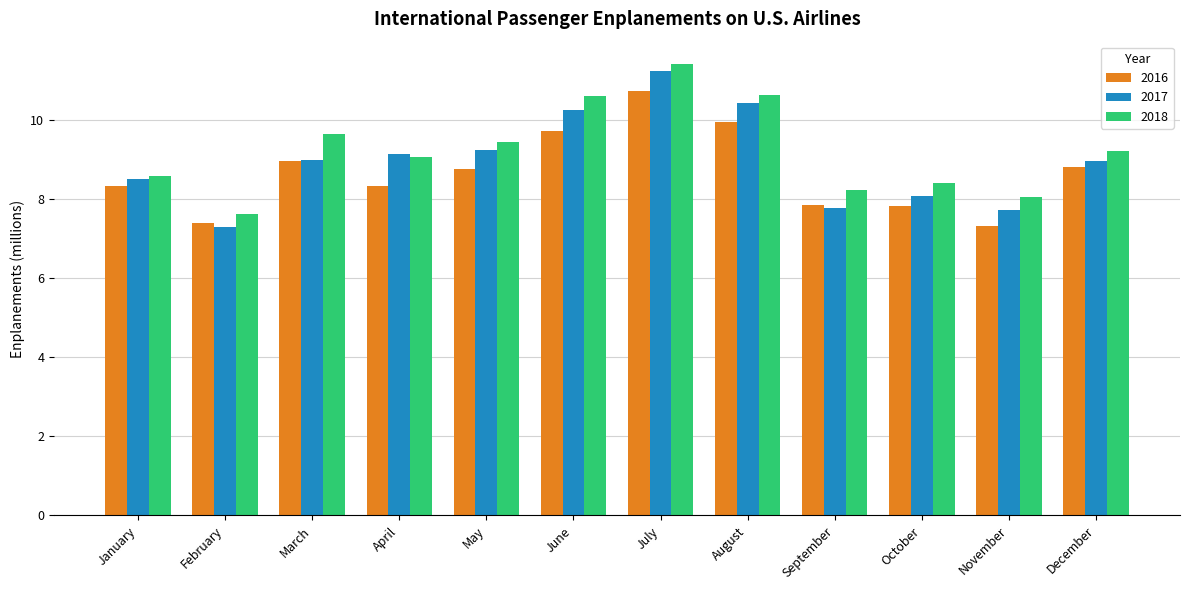

Which series has the largest range (max minus min)?

2017